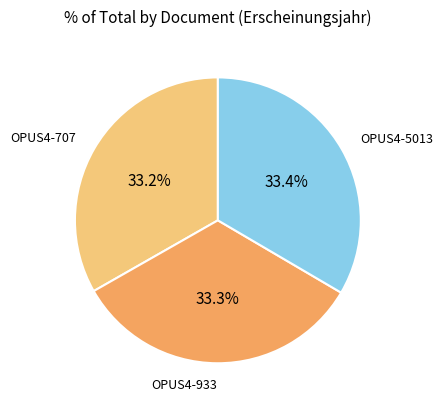

Is it true that OPUS4-933 is 48% of the pie?

False